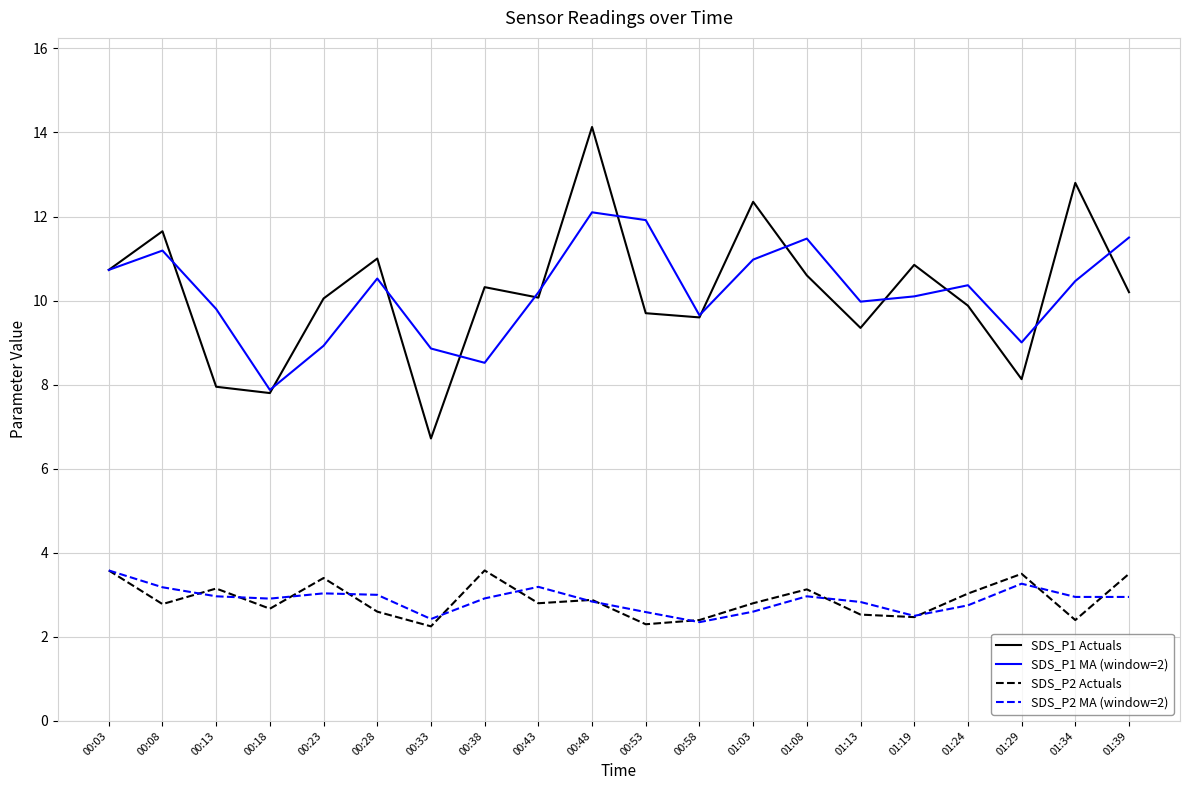

Which series has the widest spread of values?

SDS_P1 Actuals